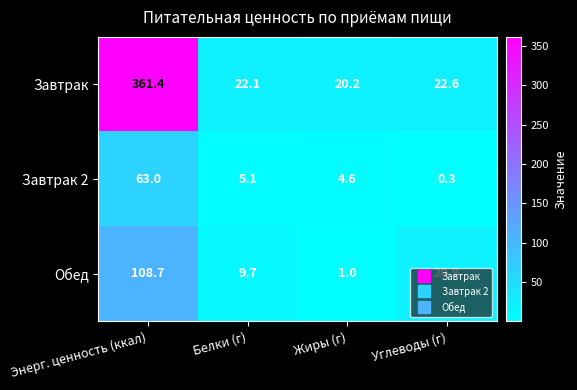

Count the number of categories in the chart.

4